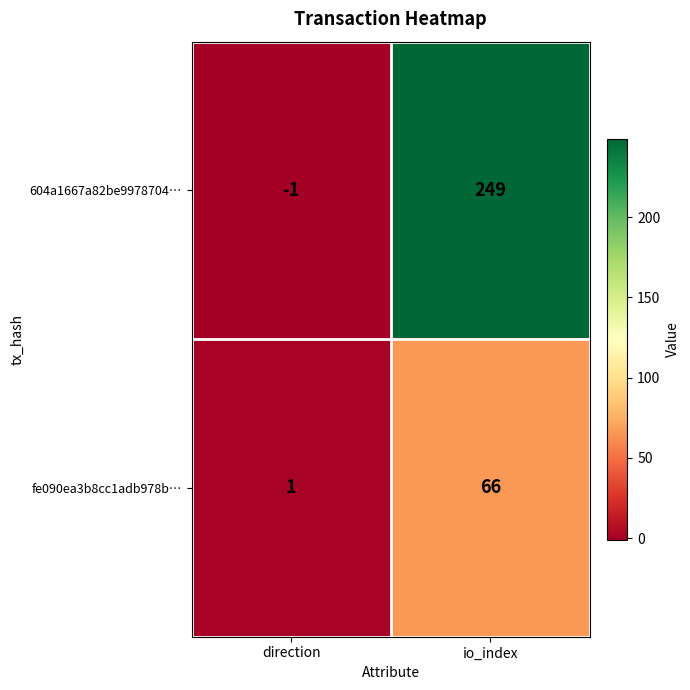

What is the total value across all series at io_index?

315